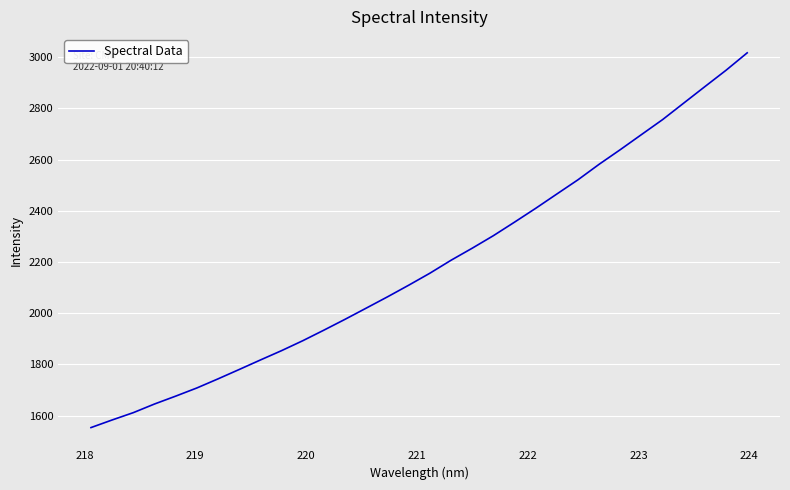

What is the smallest value displayed?

1553.4